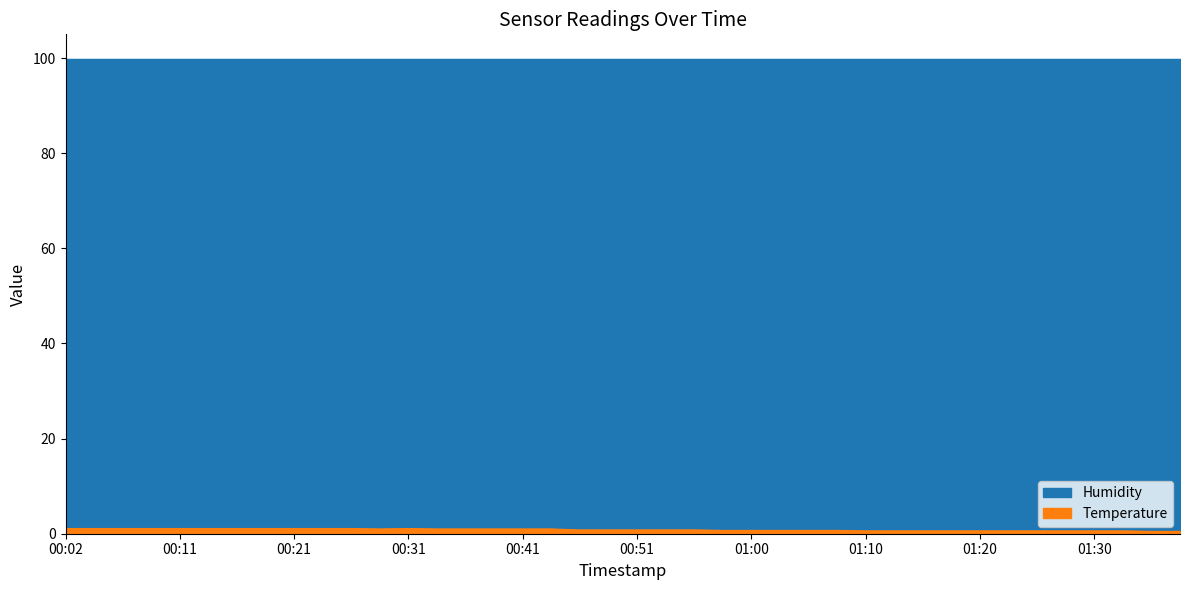

Reading right to left, what are all the values shown in this chart?

01:37=0.5	01:35=0.5	01:32=0.6	01:30=0.6	01:27=0.6	01:25=0.6	01:22=0.6	01:20=0.6	01:18=0.6	01:15=0.6	01:13=0.6	01:10=0.6	01:08=0.7	01:05=0.7	01:03=0.7	01:00=0.7	00:58=0.7	00:56=0.8	00:53=0.8	00:51=0.8	00:48=0.8	00:46=0.8	00:43=1.0	00:41=1.0	00:38=1.0	00:36=1.0	00:33=1.0	00:31=1.1	00:29=1.0	00:26=1.1	00:24=1.1	00:21=1.1	00:19=1.1	00:16=1.1	00:14=1.1	00:11=1.1	00:09=1.1	00:07=1.1	00:04=1.1	00:02=1.1